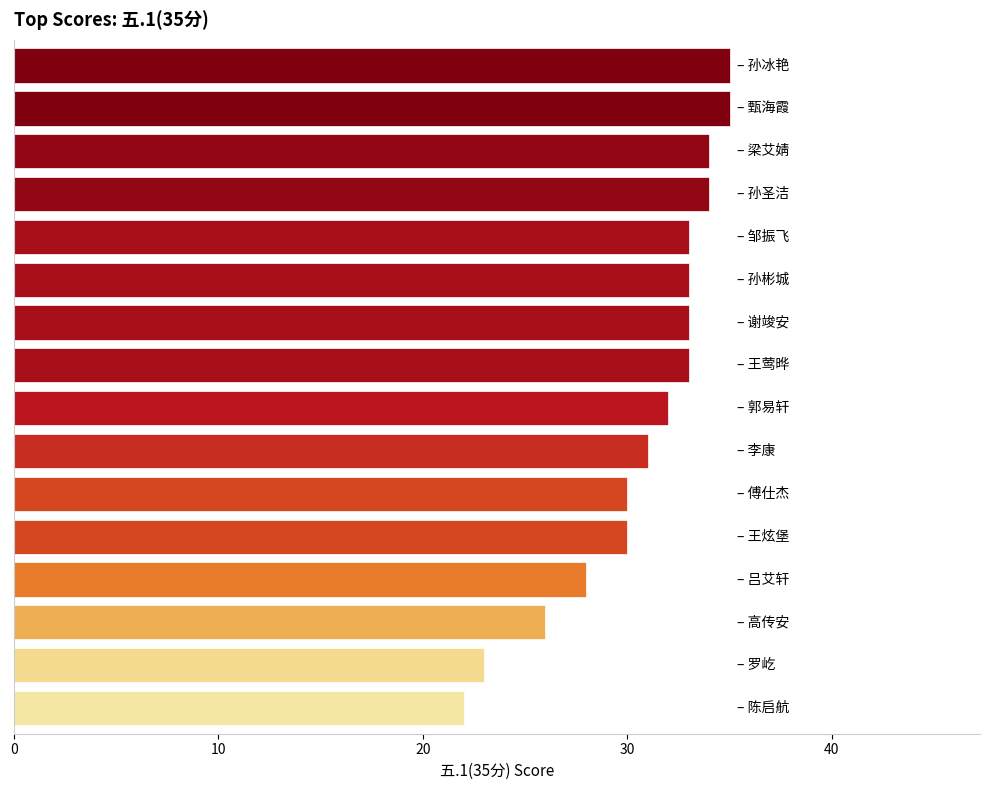

Reading bottom to top, list all the values displayed in this chart.

22	23	26	28	30	30	31	32	33	33	33	33	34	34	35	35